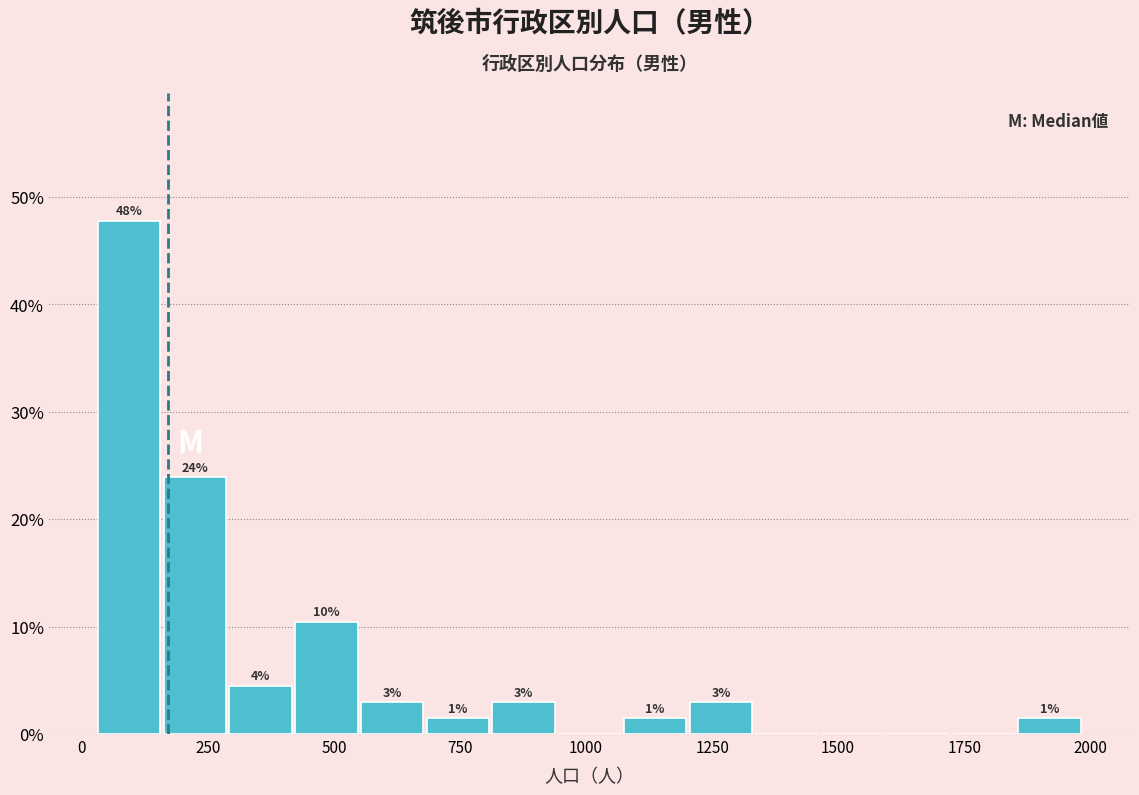

Around what value on the x-axis is the tallest bar? Give the approximate position of its centre, as read against the axis.

100